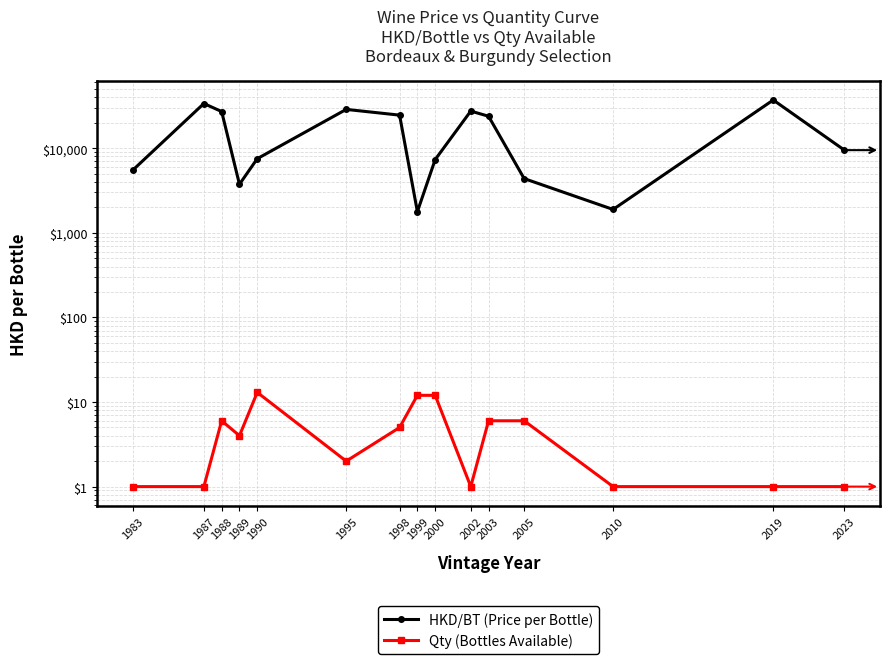

What is the difference between the maximum and minimum values in the HKD/BT (Price per Bottle) series?

35420